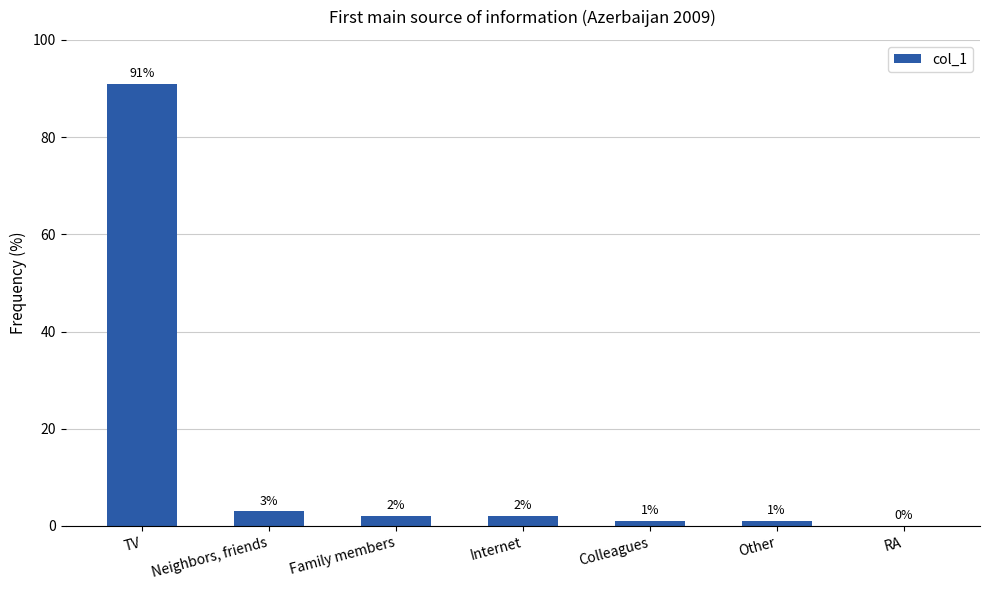

What is the difference between the values at TV and RA?

91